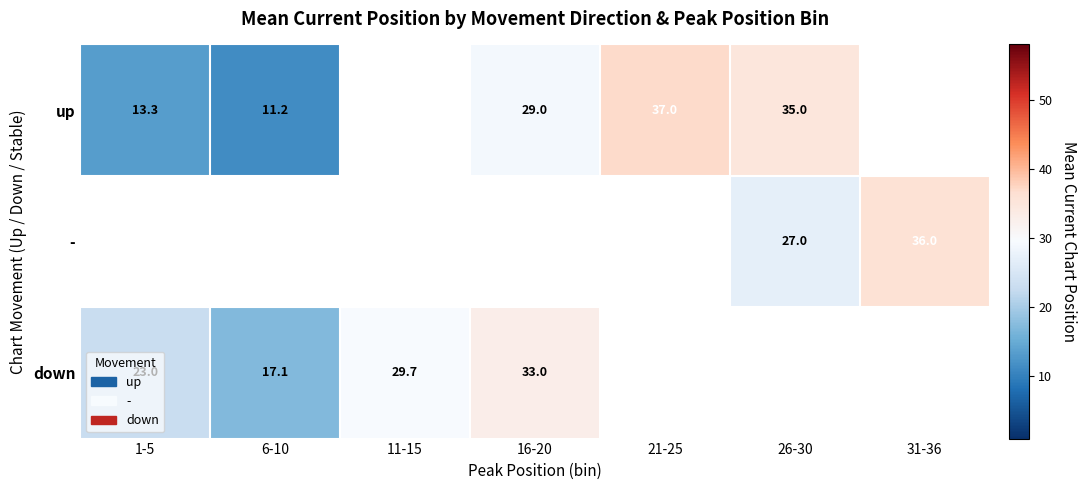

How many values in the down series are below 33?

3